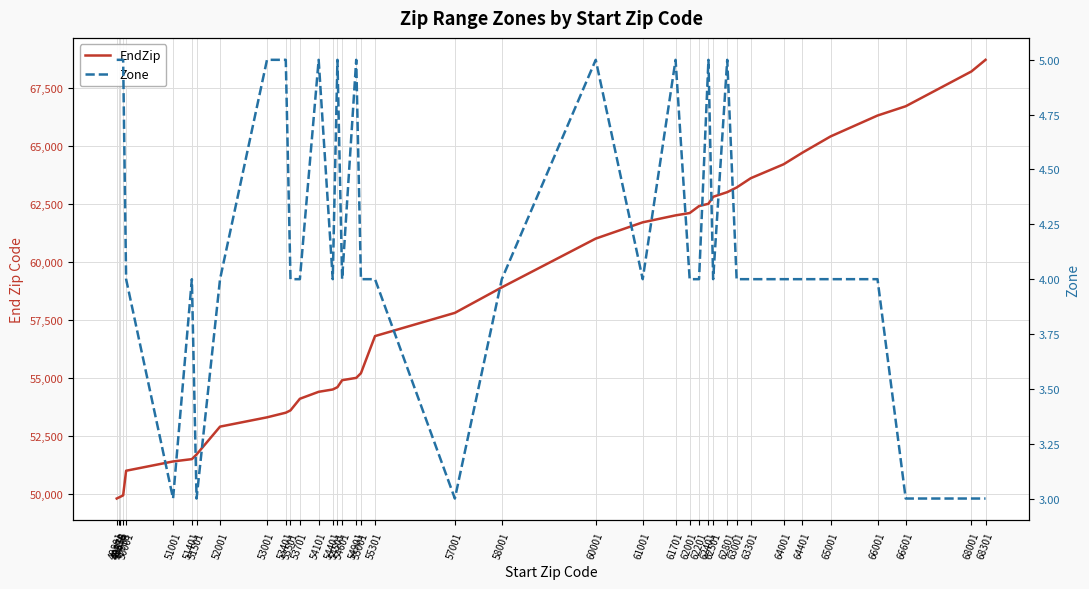

How many lines are shown in the chart?

2